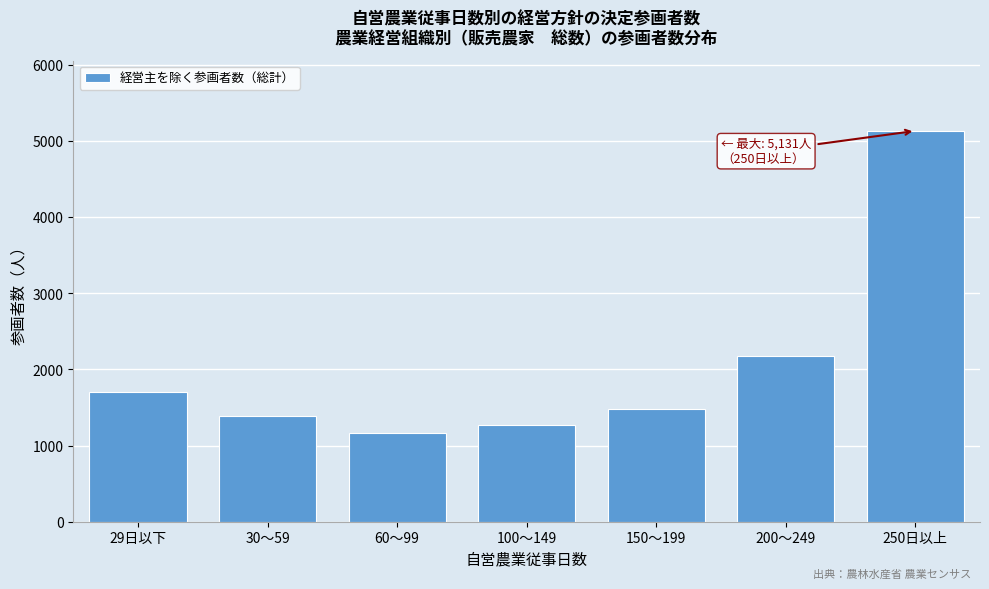

Reading left to right, extract all data points from this chart.

1701	1393	1169	1264	1476	2175	5131